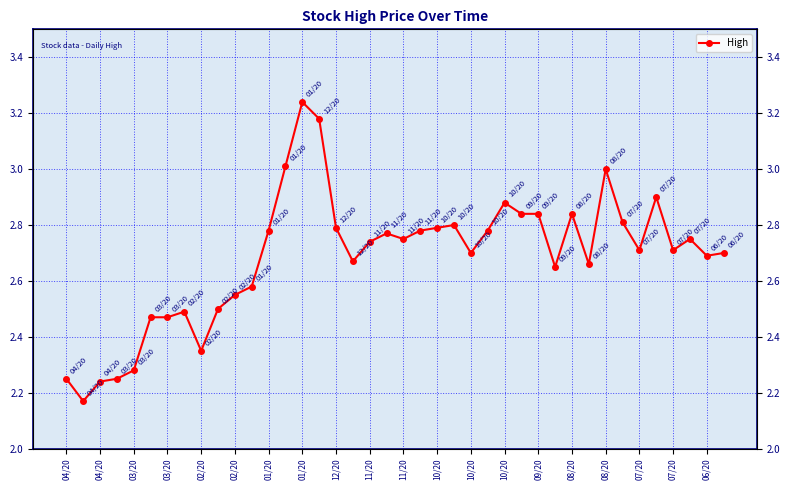

What is the average value?

2.7